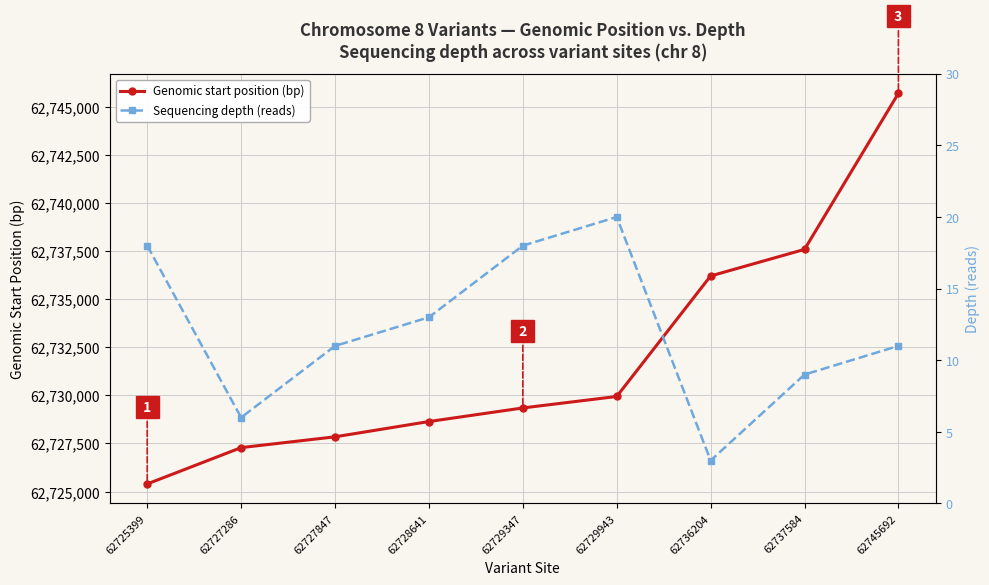

What is the sum of the Sequencing depth (reads) values at 62737584 and 62729347?

27